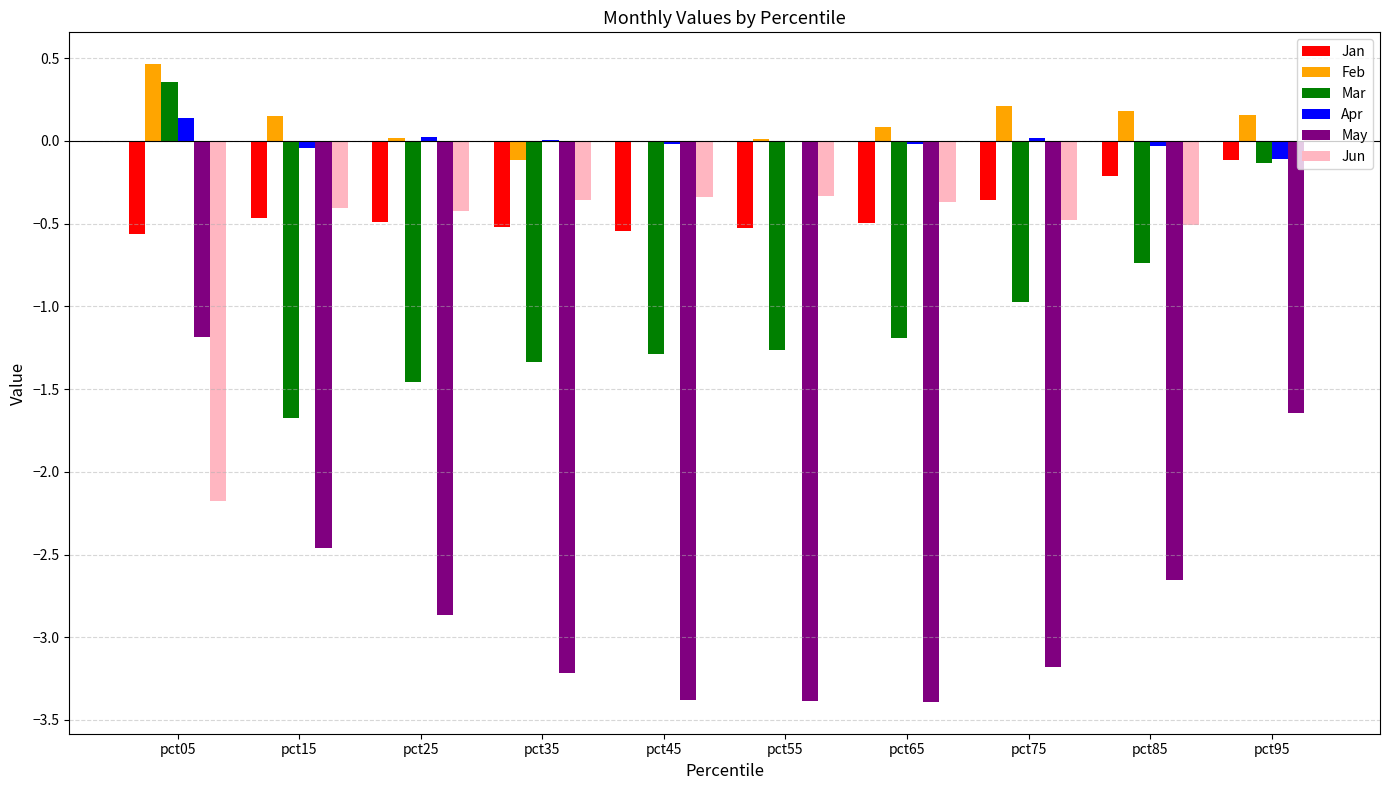

What is the greatest value displayed?

0.5